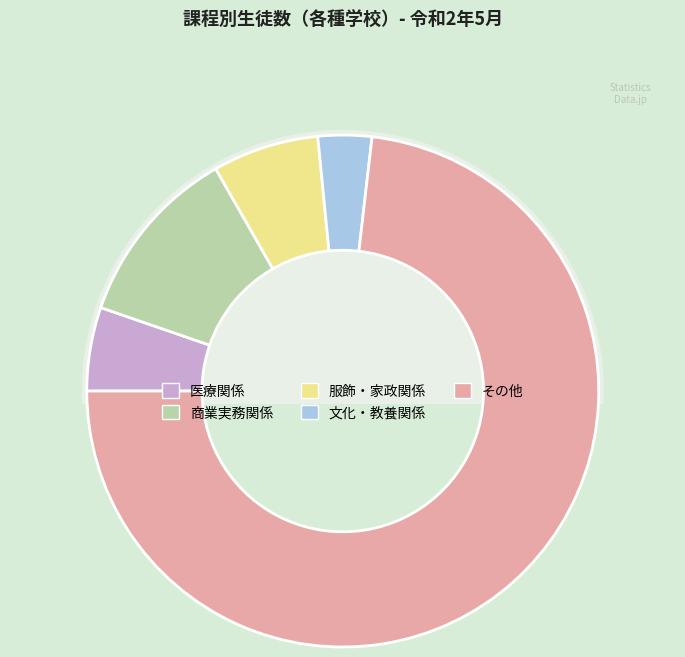

To the nearest percent, what percentage of the pie is 服飾・家政関係?

7%